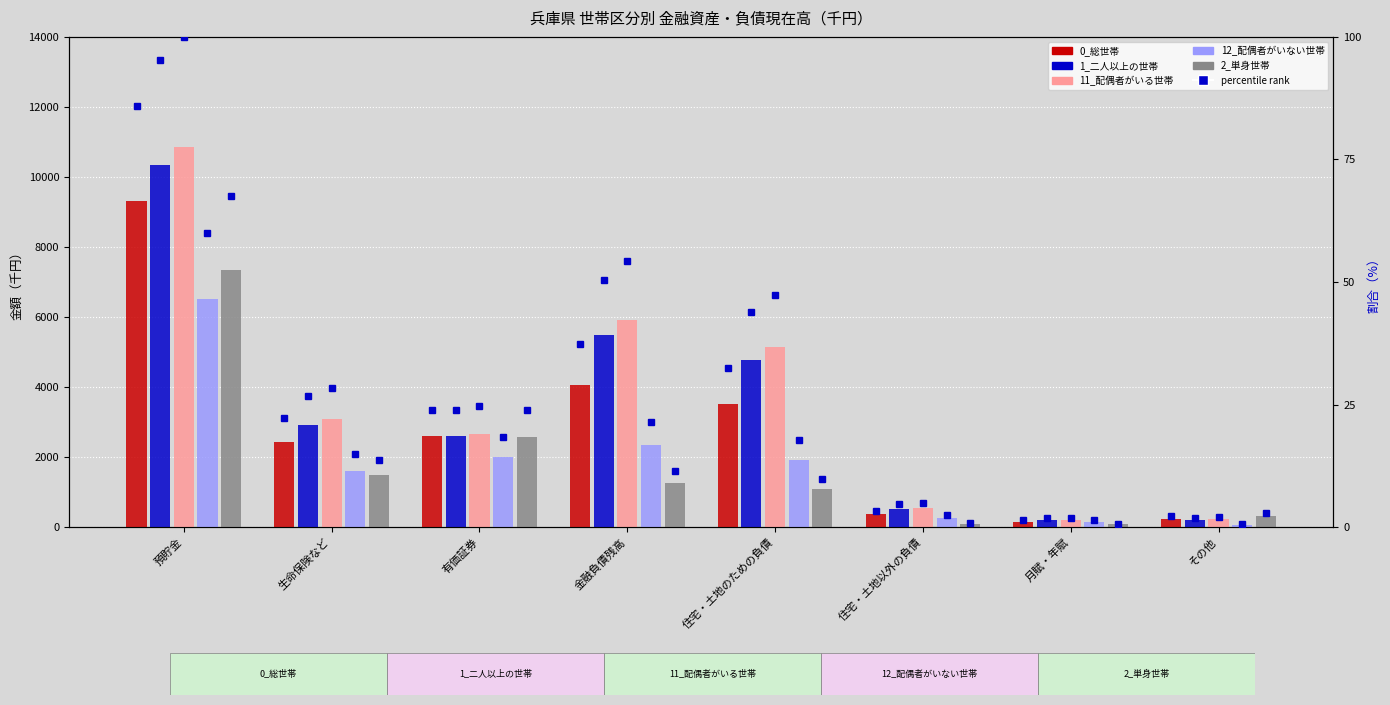

What position from the left is 金融負債残高?

4